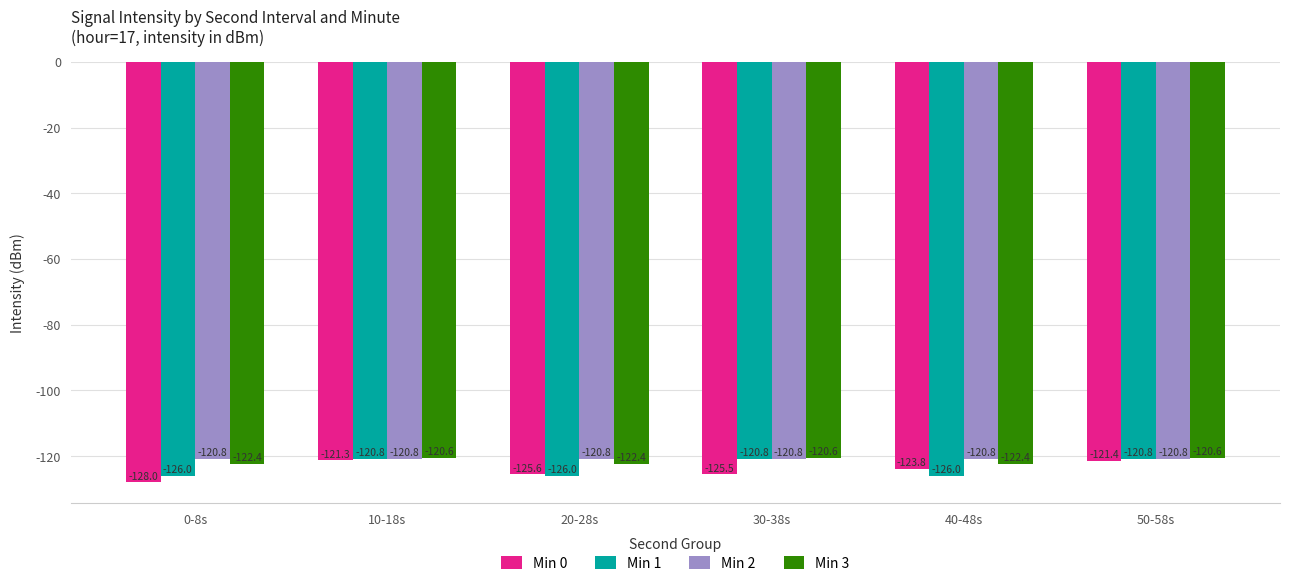

Which series has the largest range (max minus min)?

Min 0